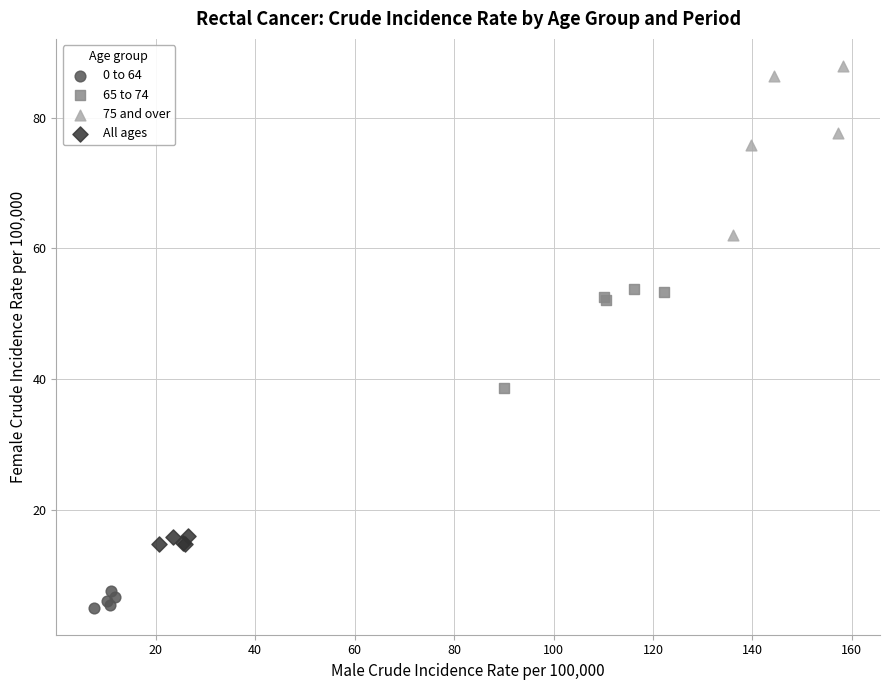

Which series contains the lowest Y value?

0 to 64